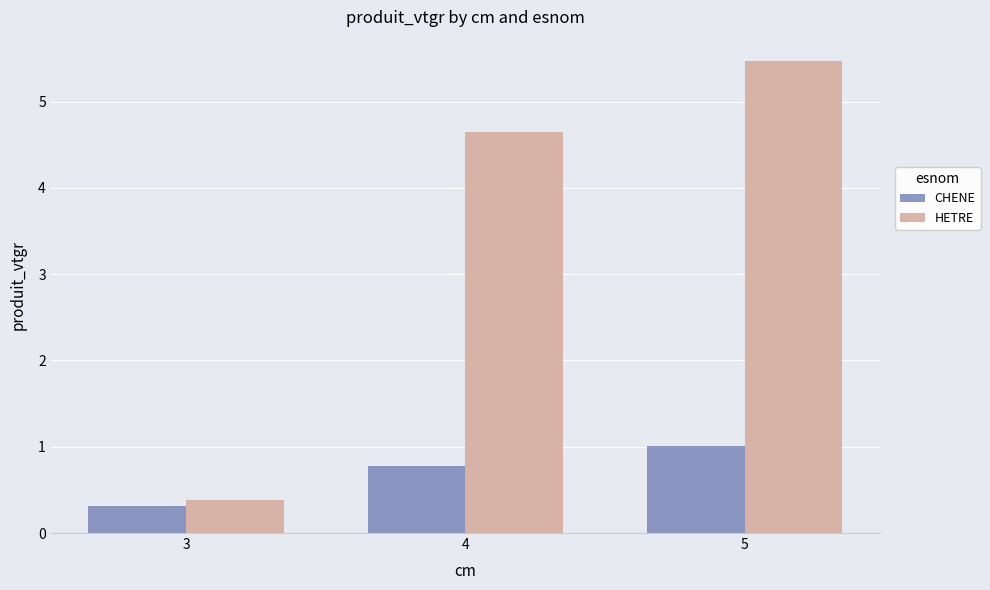

Rank the series by their average value, from highest to lowest.

HETRE, CHENE